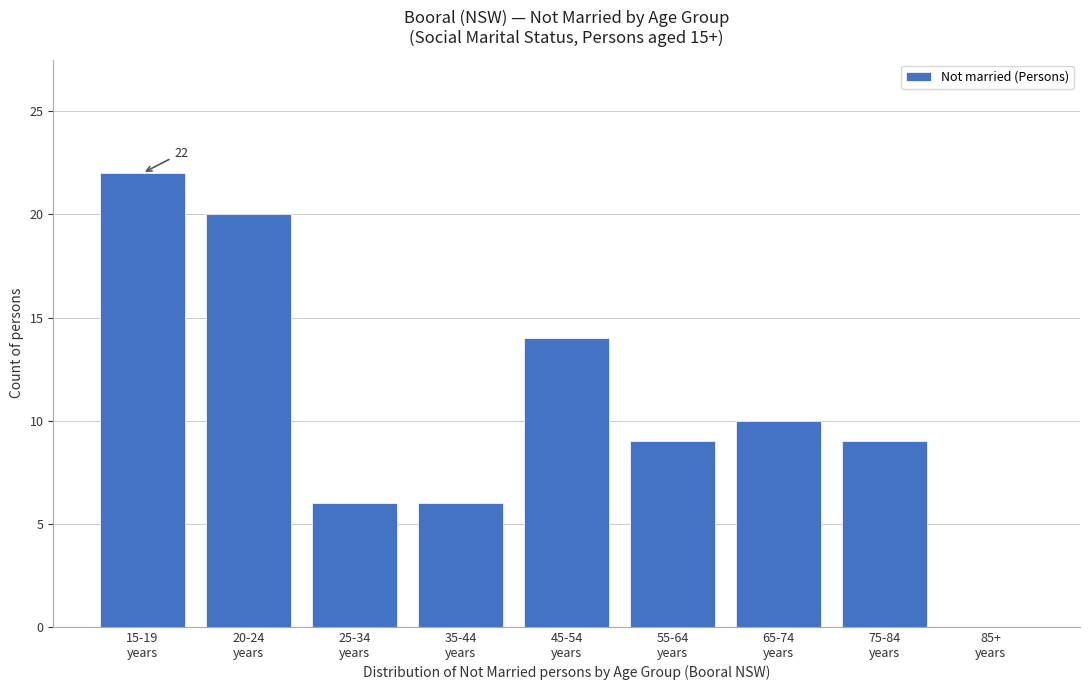

What is the sum of all values?

96